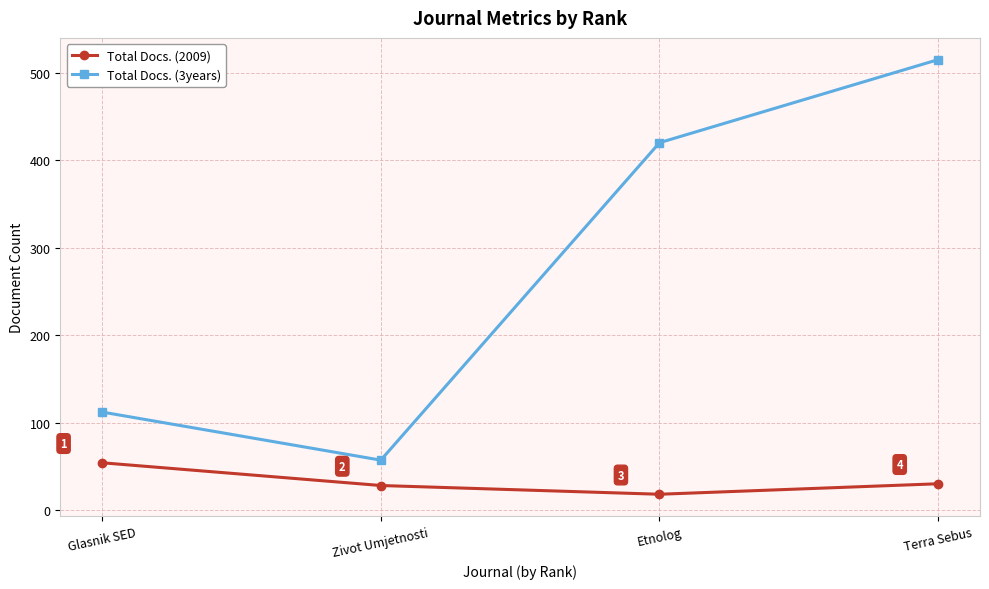

Reading left to right, what are all the values shown in this chart?

Total Docs. (2009): Glasnik SED=54	Zivot Umjetnosti=28	Etnolog=18	Terra Sebus=30
Total Docs. (3years): Glasnik SED=112	Zivot Umjetnosti=57	Etnolog=420	Terra Sebus=515